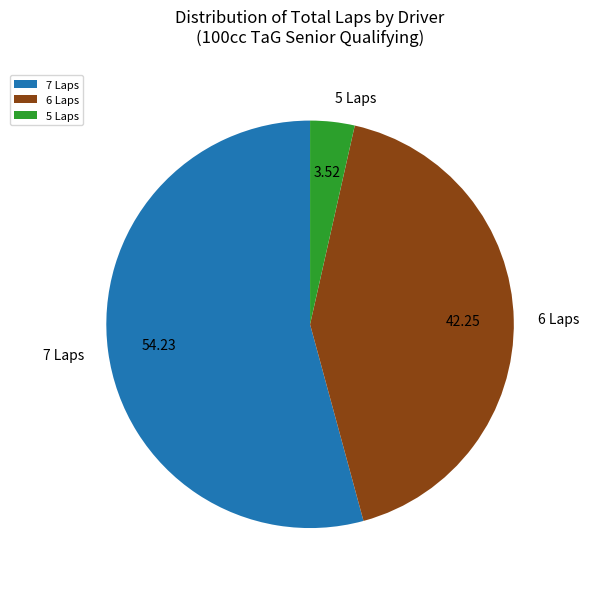

Combined, do 5 Laps and 6 Laps account for over 50%?

No